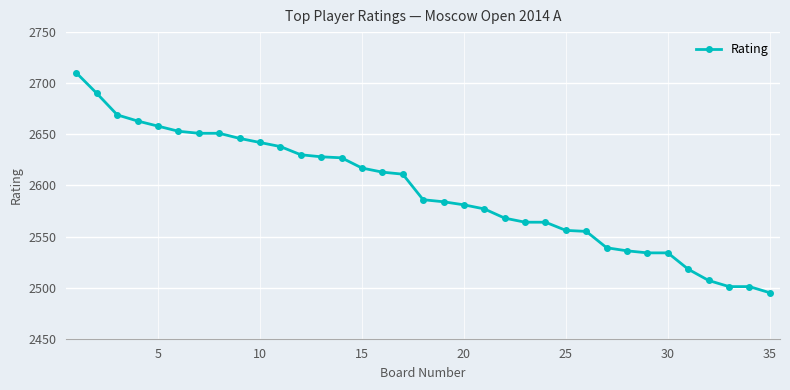

What is the maximum value shown in the chart?

2710